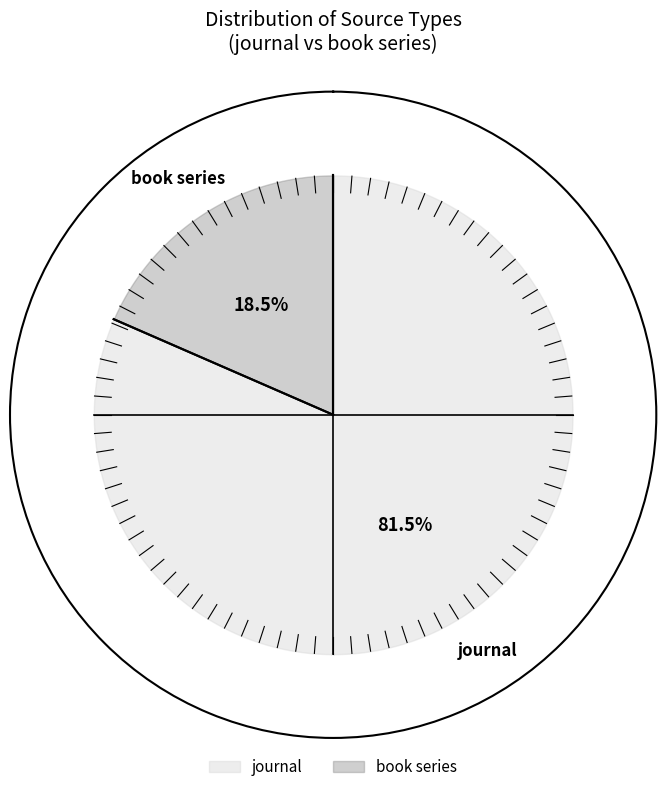

To the nearest percent, what is the average slice percentage?

50%